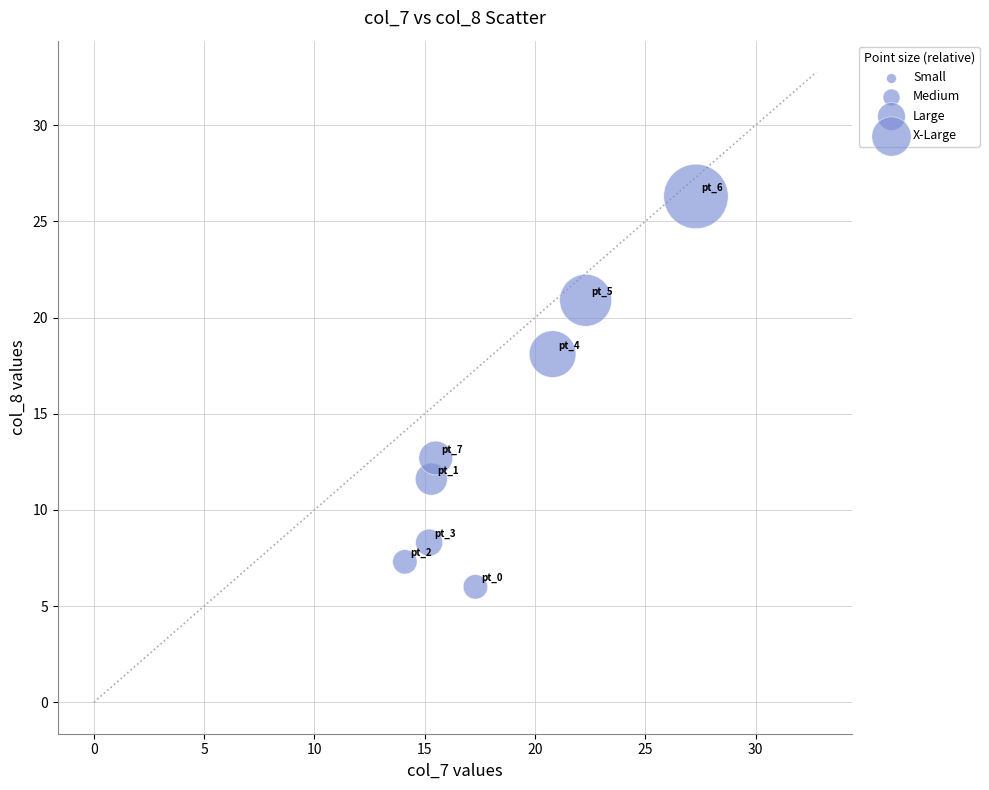

What is the average X value?

18.5